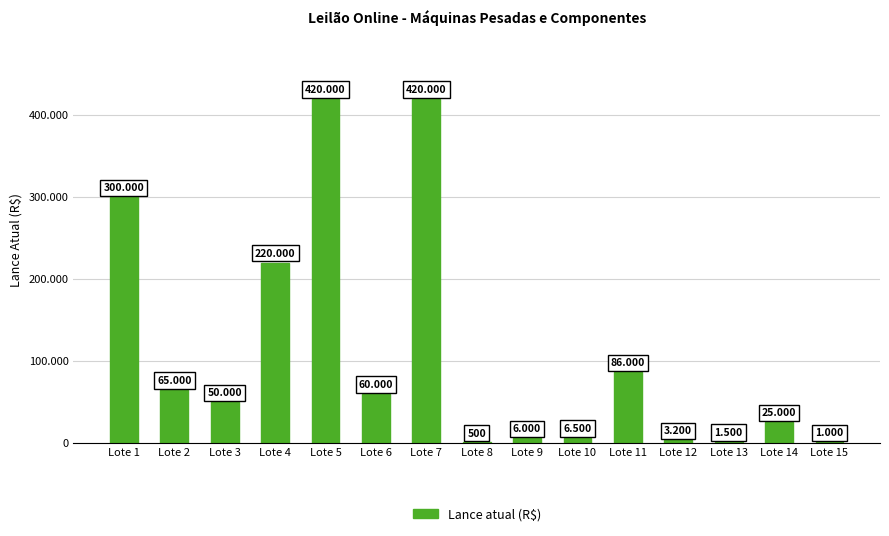

Reading left to right, what are all the values shown in this chart?

300000	65000	50000	220000	420000	60000	420000	500	6000	6500	86000	3200	1500	25000	1000